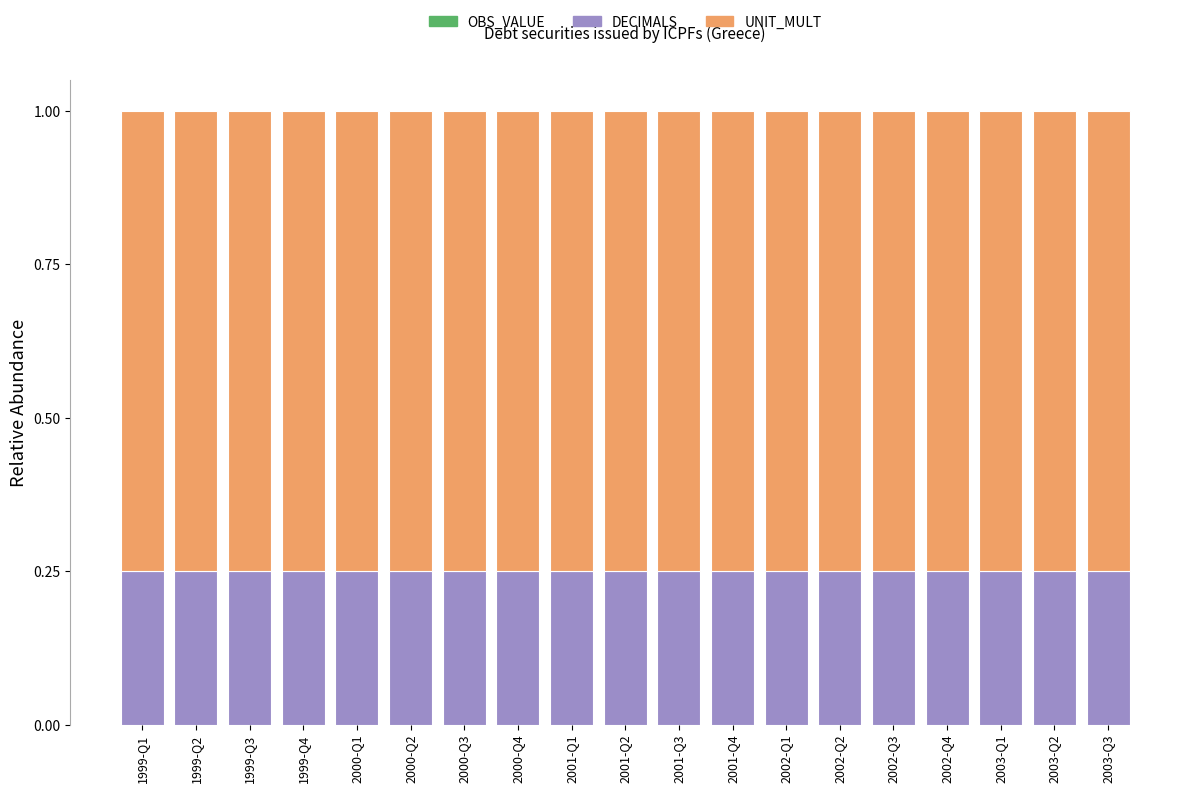

The DECIMALS series shows 0.1 at 2001-Q1. True or false?

False